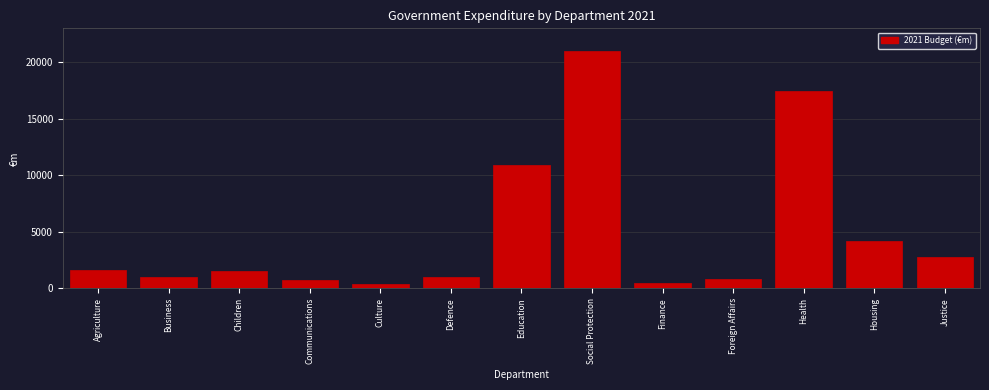

At which category does the chart reach its peak across all series?

Social Protection